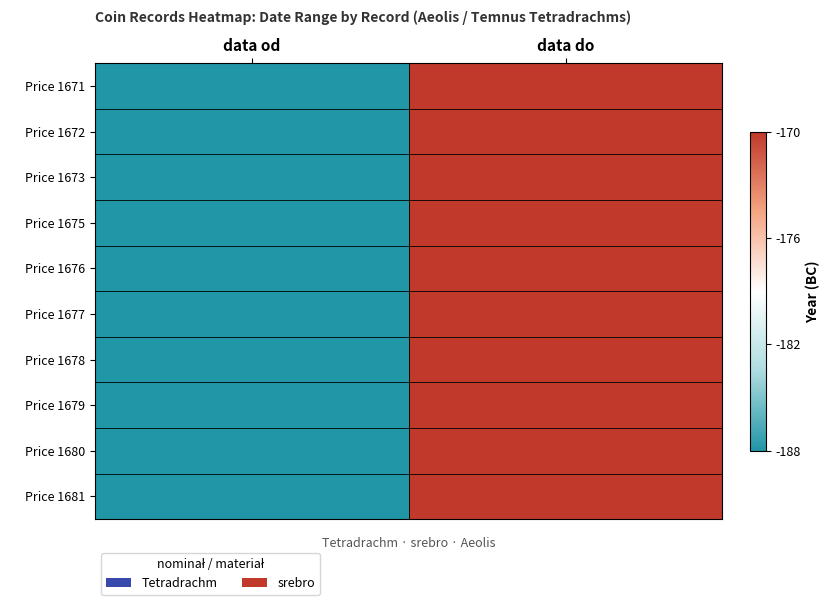

What is the greatest value displayed?

-170